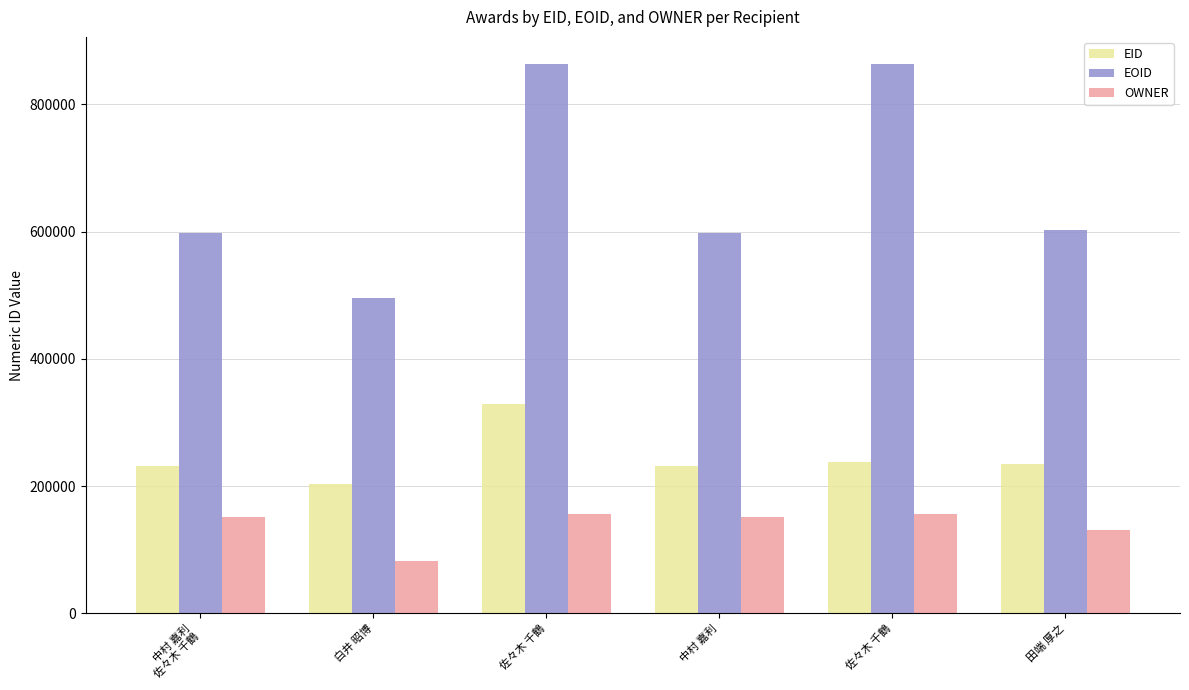

The value of EID at 中村 嘉利
佐々木 千鶴 is 317657. True or false?

False